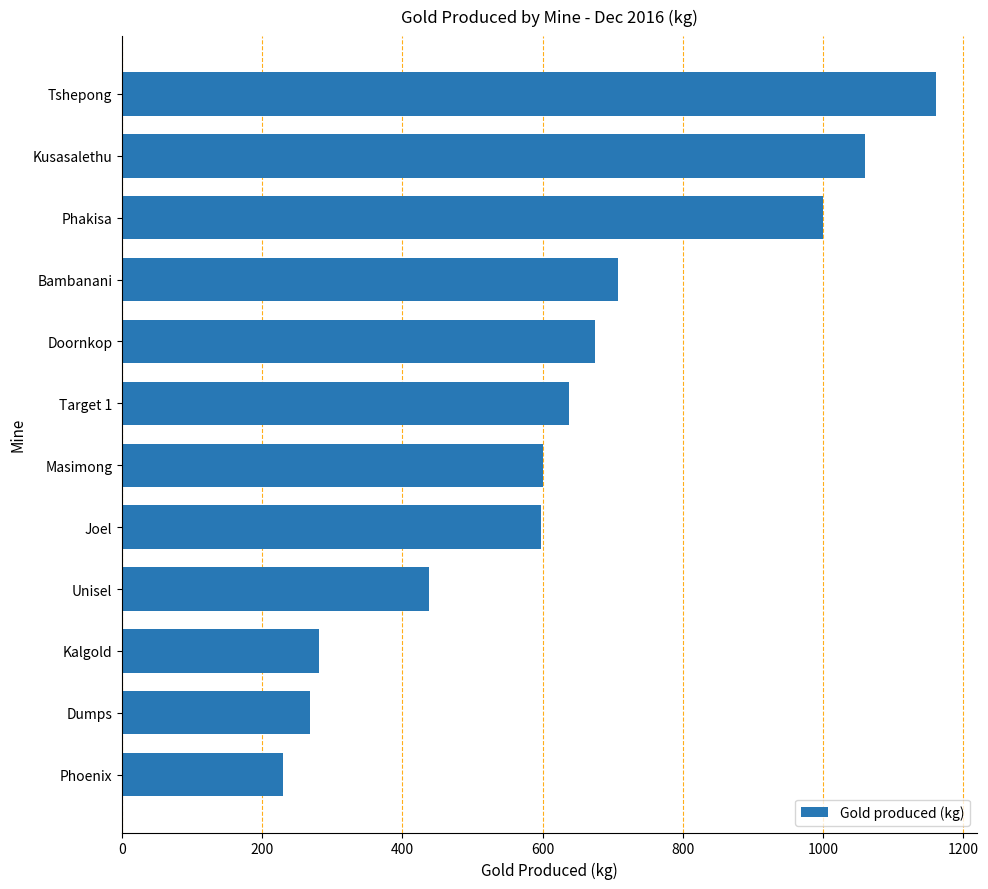

True or false: the data shows 601 at Masimong.

True